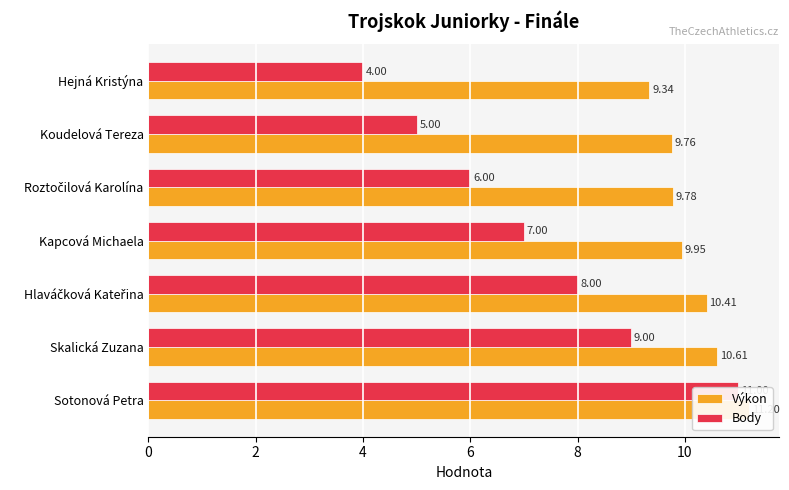

What are all the series names shown in the legend?

Výkon, Body